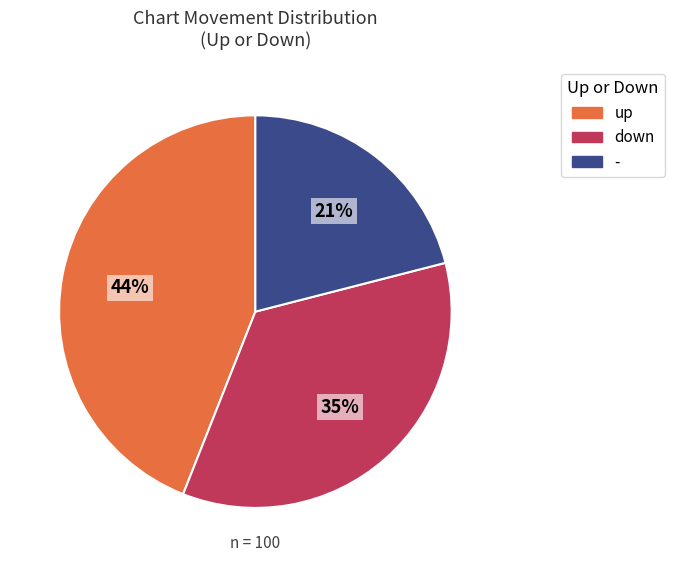

To the nearest percent, what is the difference between the up and down slice percentages?

9%